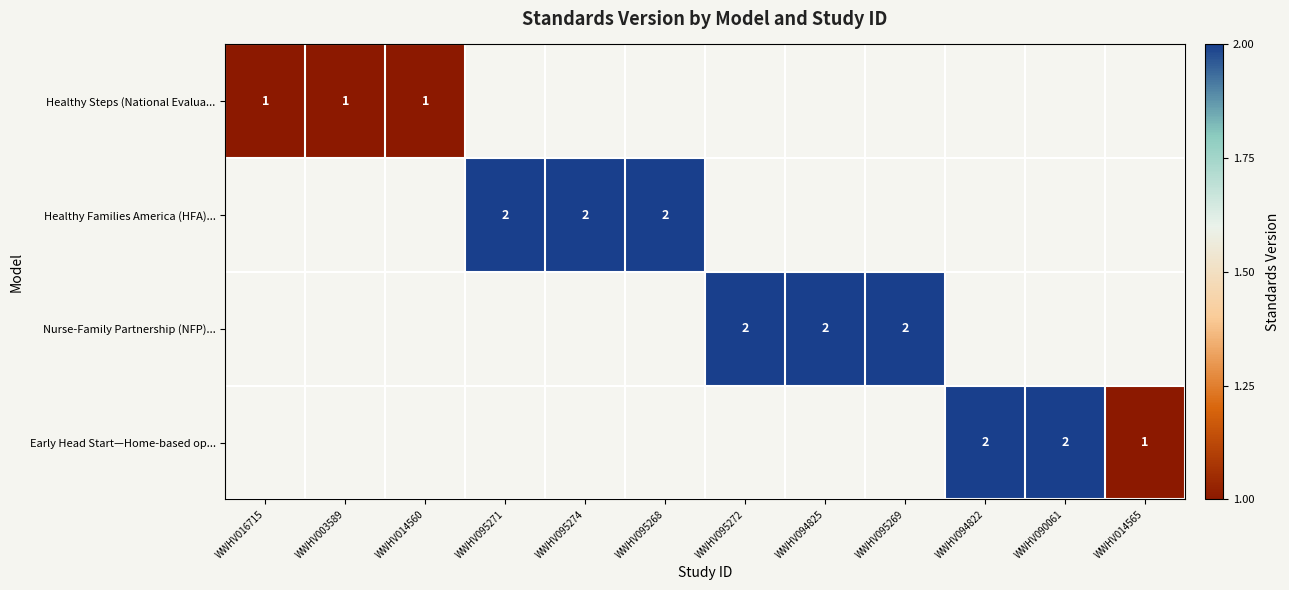

The Early Head Start—Home-based op... series shows 1 at WWHV014565. True or false?

True